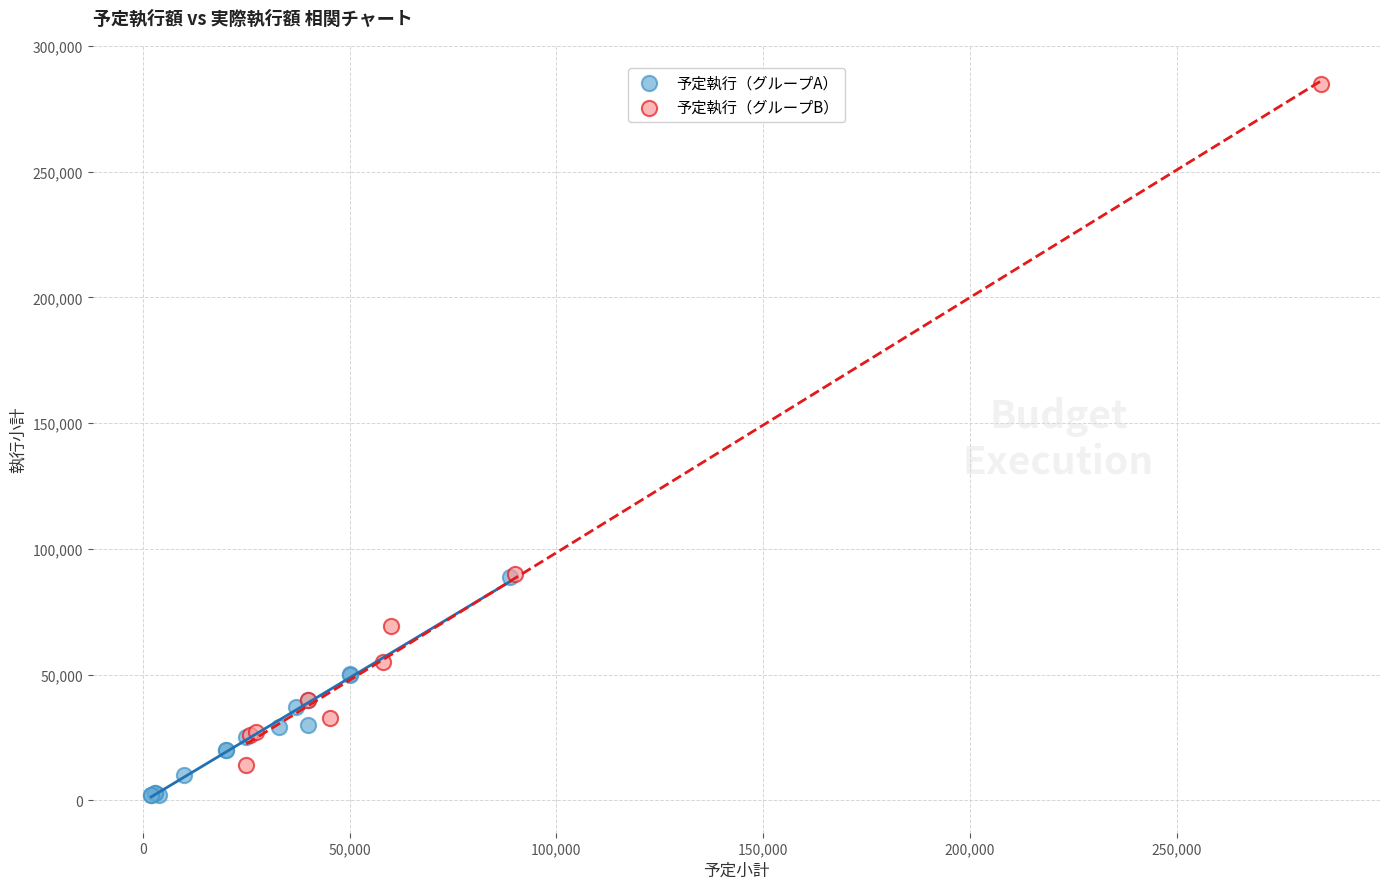

Which series has the largest Y range (max minus min)?

予定執行（グループB）